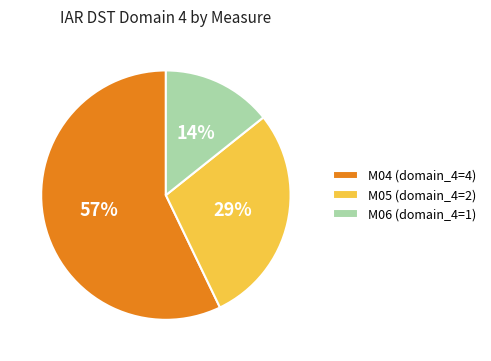

Is it true that M04 is 57% of the pie?

True